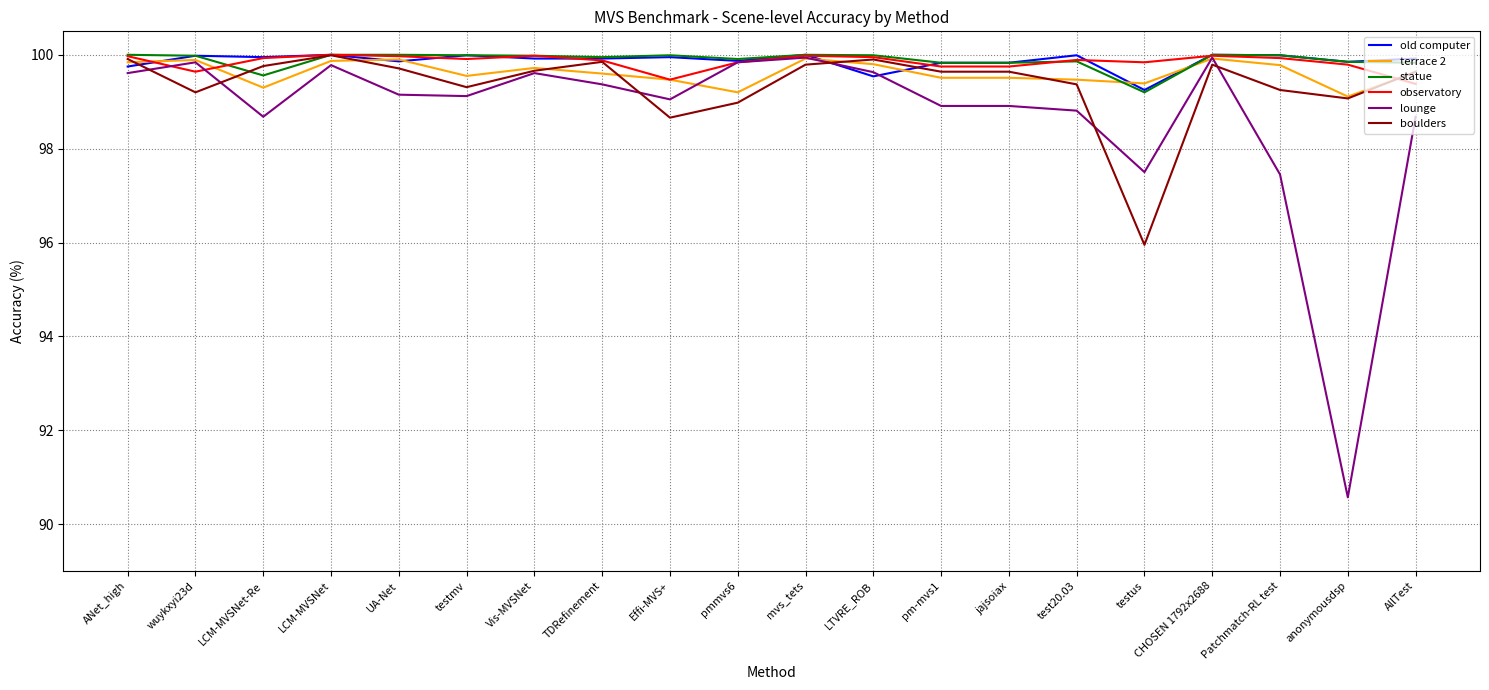

What is the difference between the highest and lowest values at test20.03?

1.2